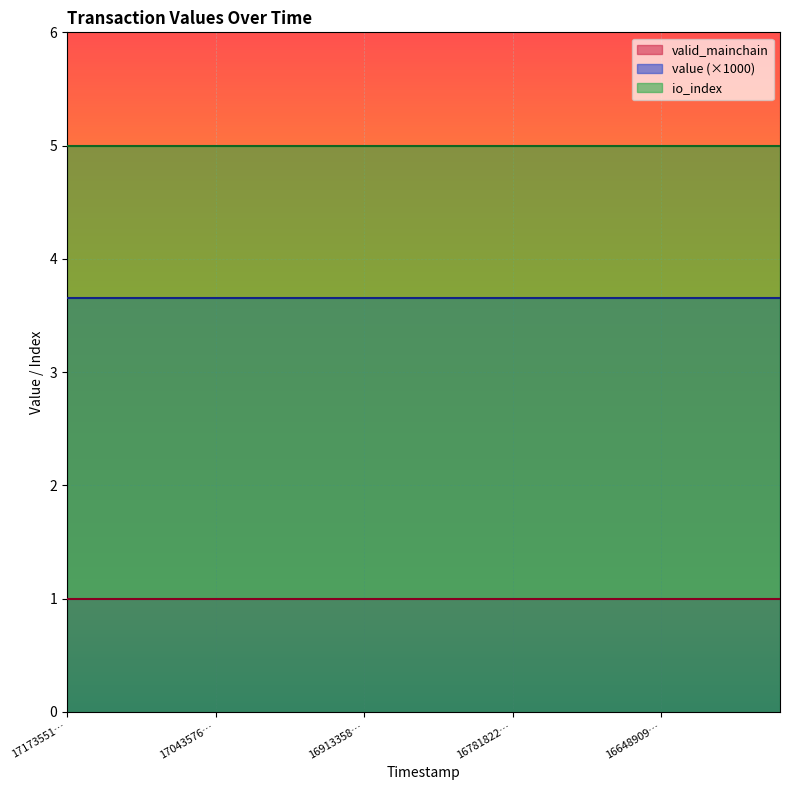

The value of io_index at 1688718629 is 5.0. True or false?

True